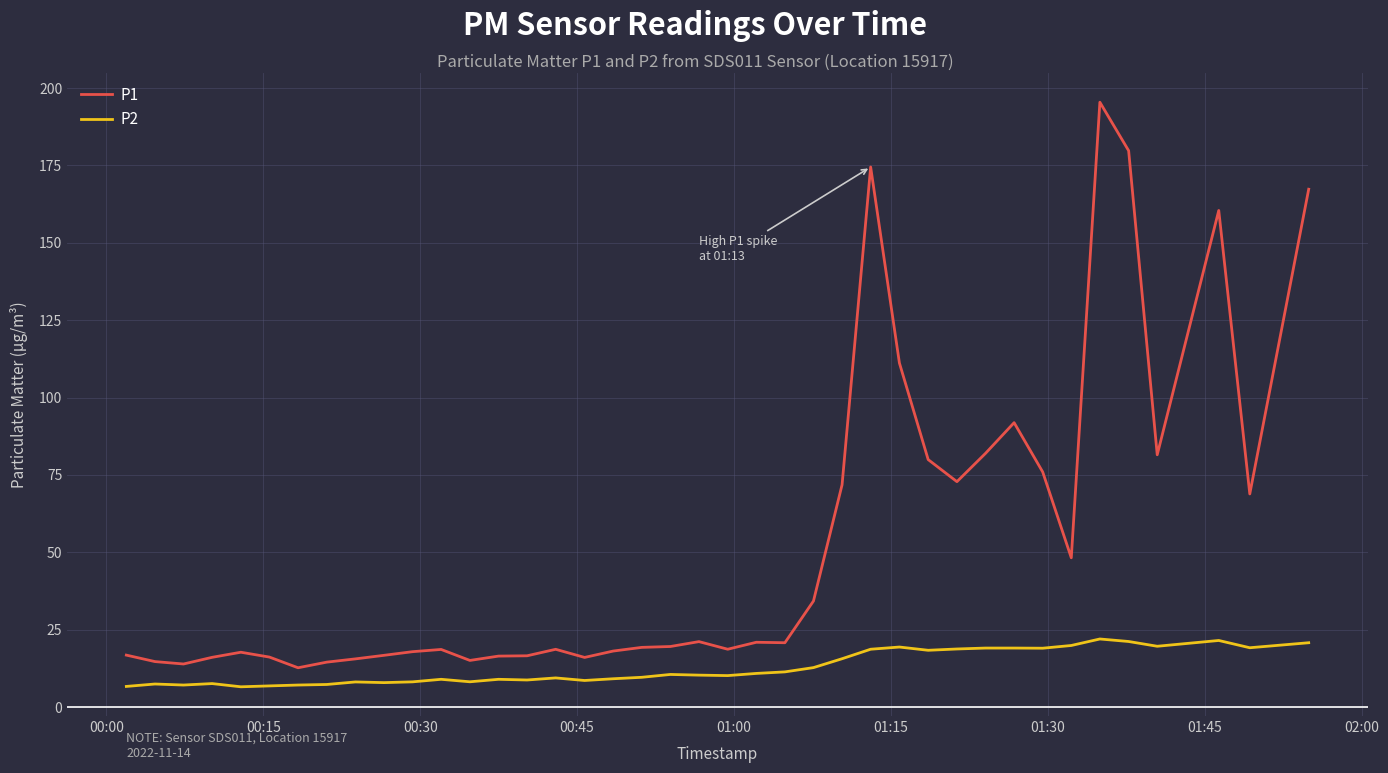

Which series has the largest total across all categories?

P1